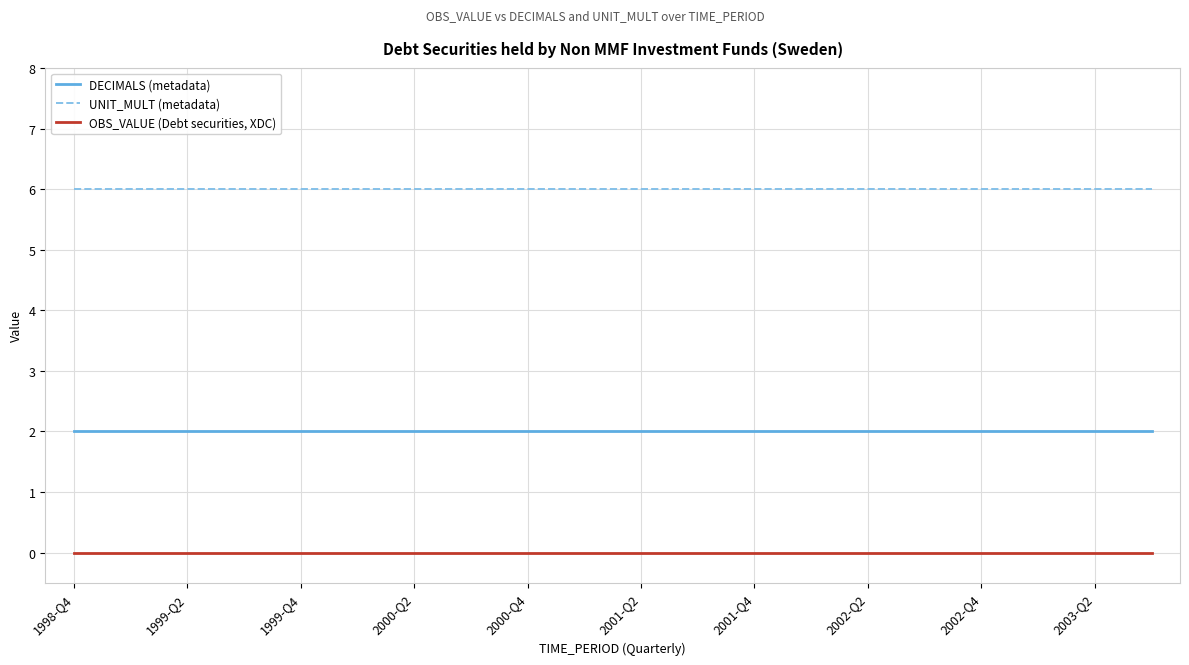

True or false: UNIT_MULT (metadata) and DECIMALS (metadata) cross at least once.

False